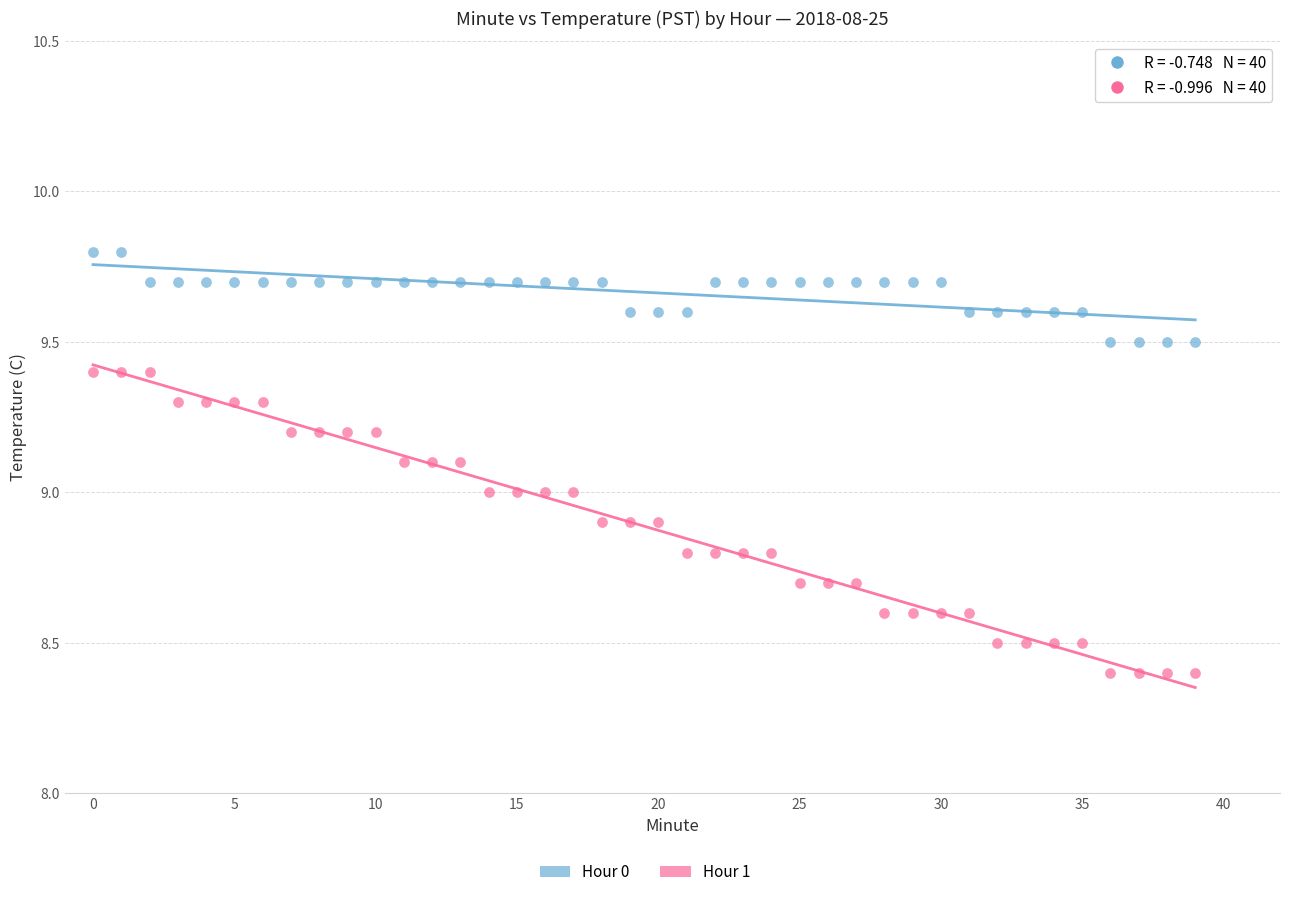

Across all data points, what is the range of Y values (max minus min)?

1.4